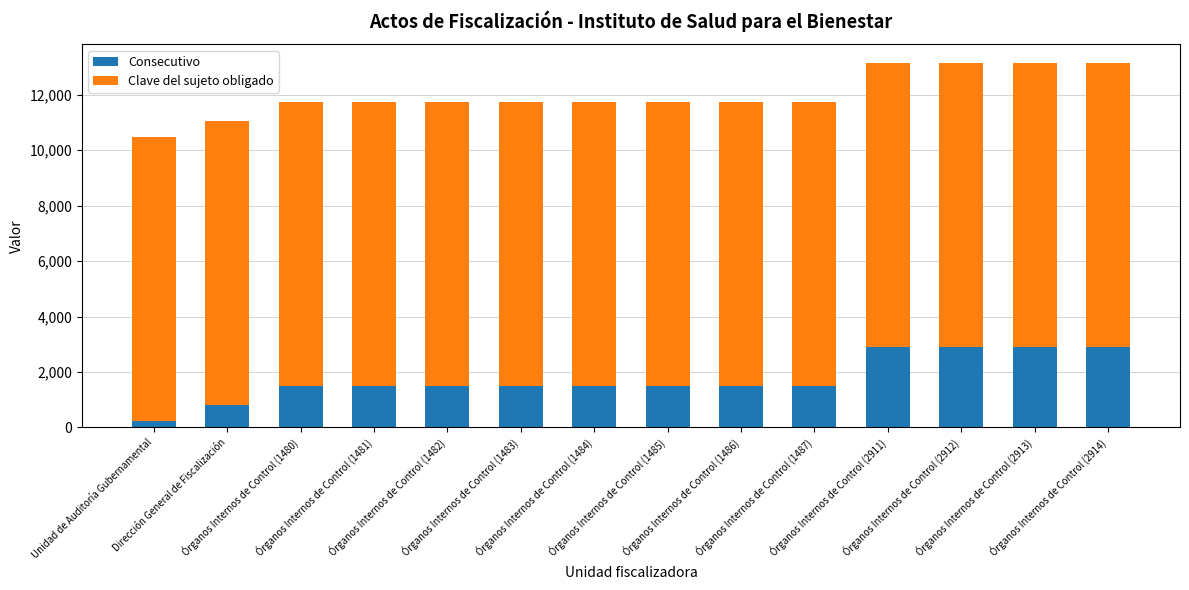

At which category is the sum across all series the highest?

Órganos Internos de Control (2914)